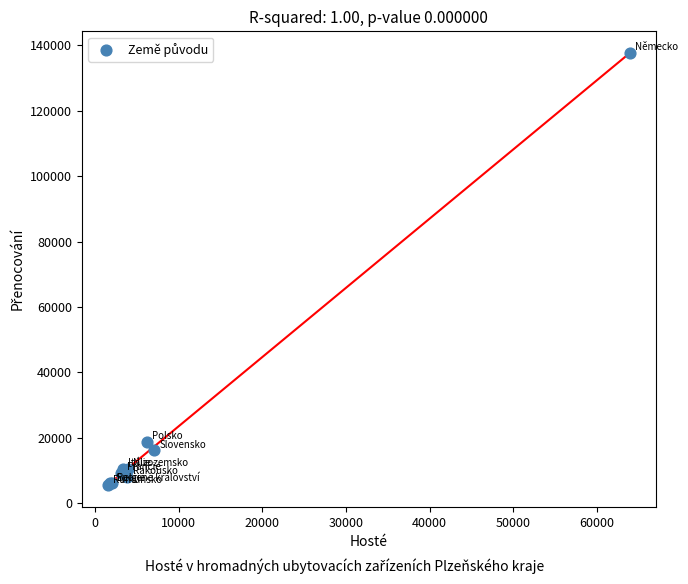

What Y value in the scatter plot is closest to 71510?

18788